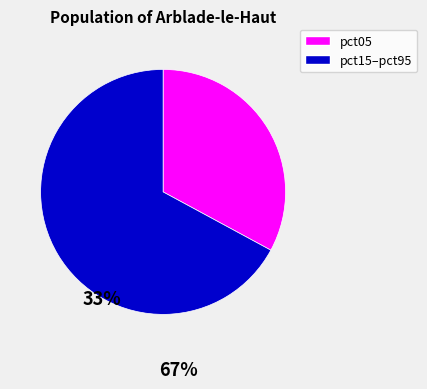

Does any single category account for the majority?

Yes